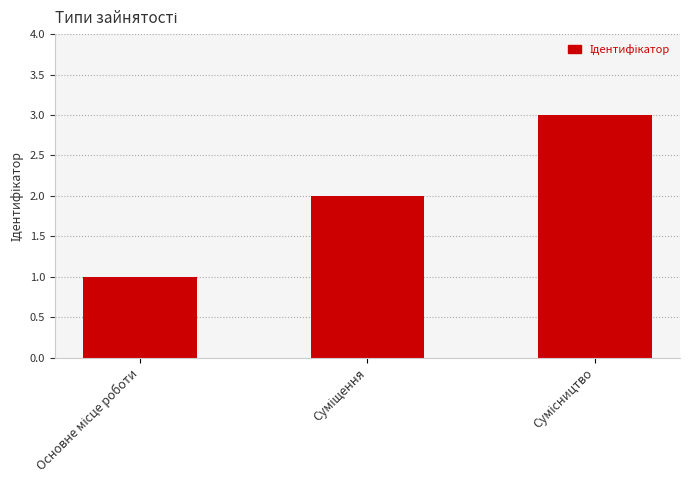

What is the greatest value displayed?

3